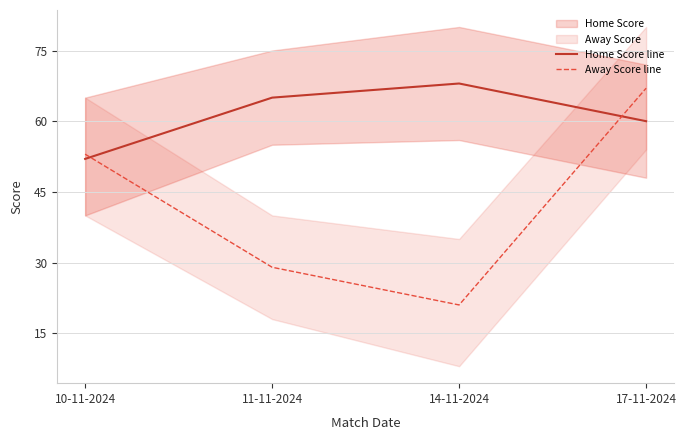

Between which two adjacent categories do Away Score line and Home Score line first intersect?

10-11-2024 and 11-11-2024